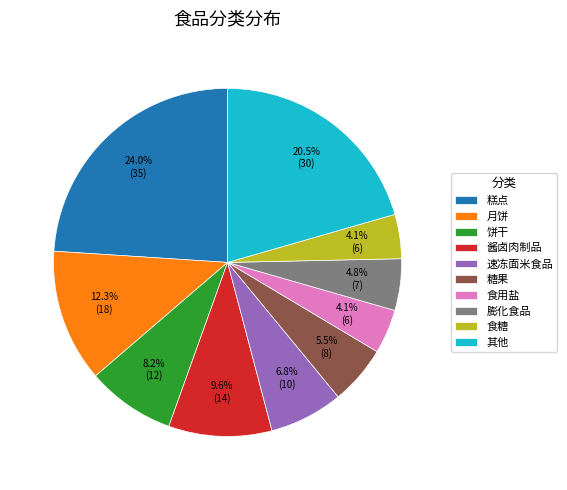

Which slice is the largest?

糕点